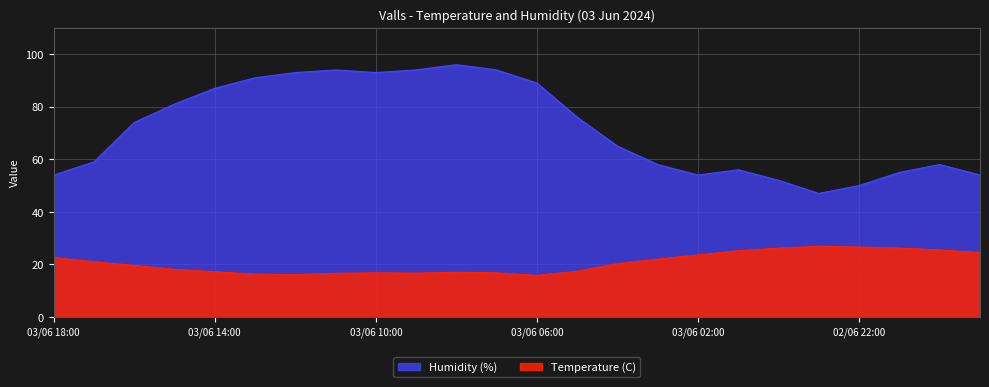

Which series has the largest total across all categories?

Humidity (%)